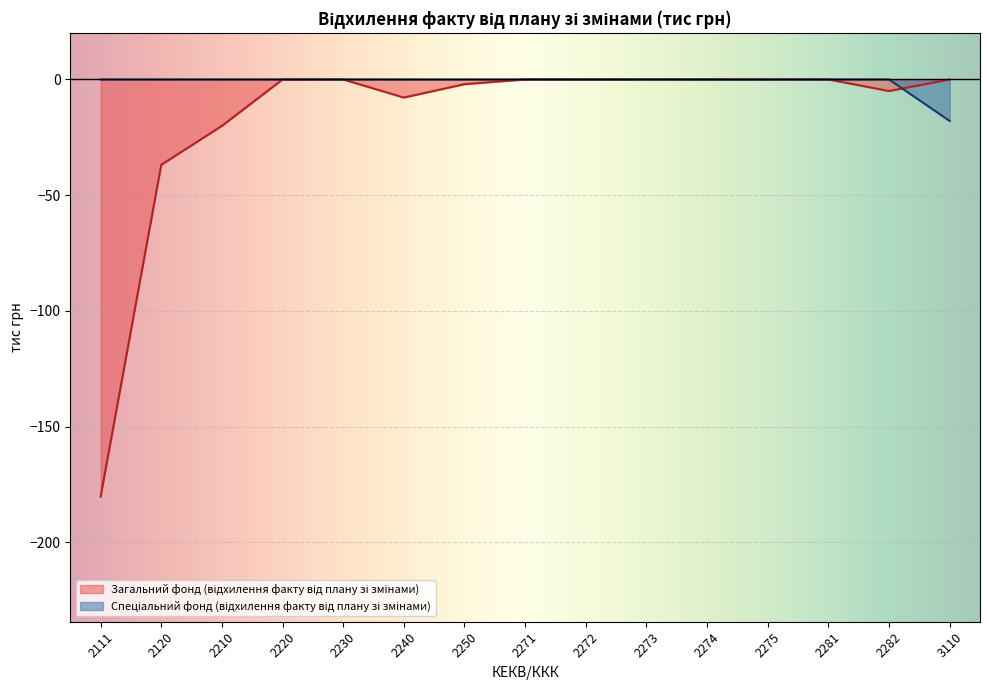

What is the difference between the maximum and minimum values in the Загальний фонд (відхилення факту від плану зі змінами) series?

180.2